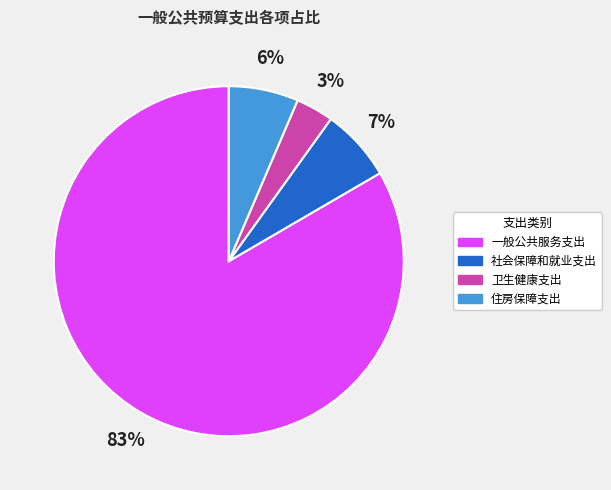

Is the sum of 住房保障支出 and 一般公共服务支出 greater than half?

Yes